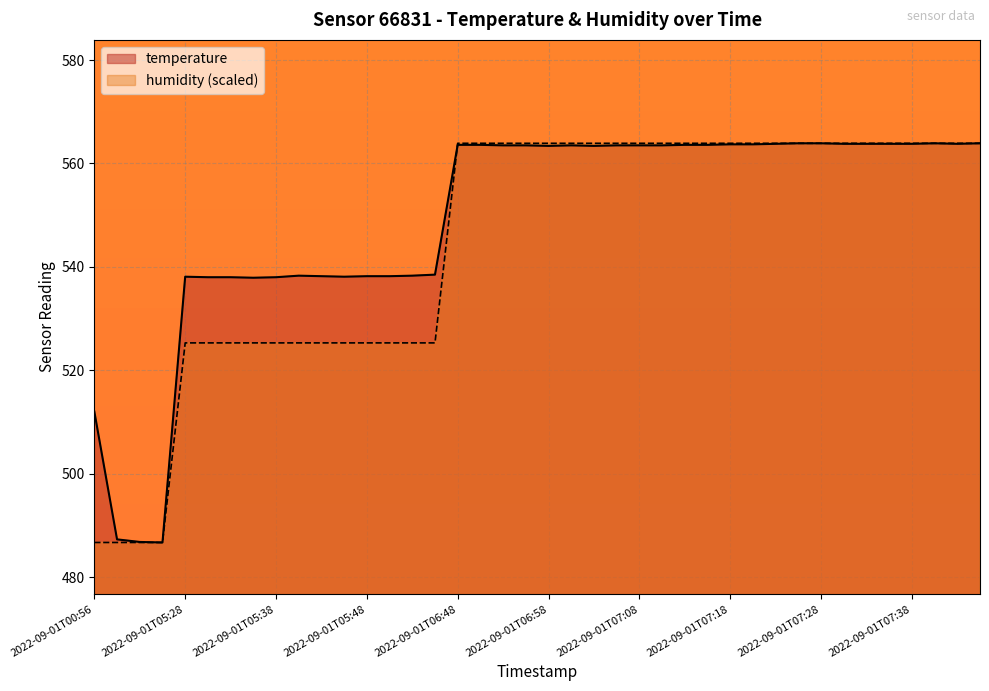

Does the chart display data point markers on the line(s)?

No